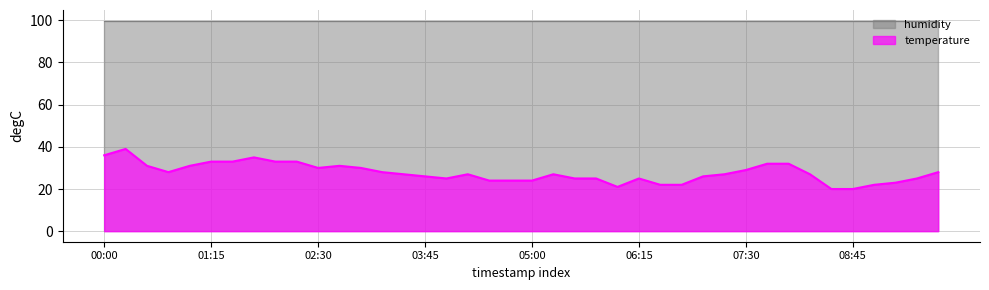

Which series has the widest spread of values?

temperature